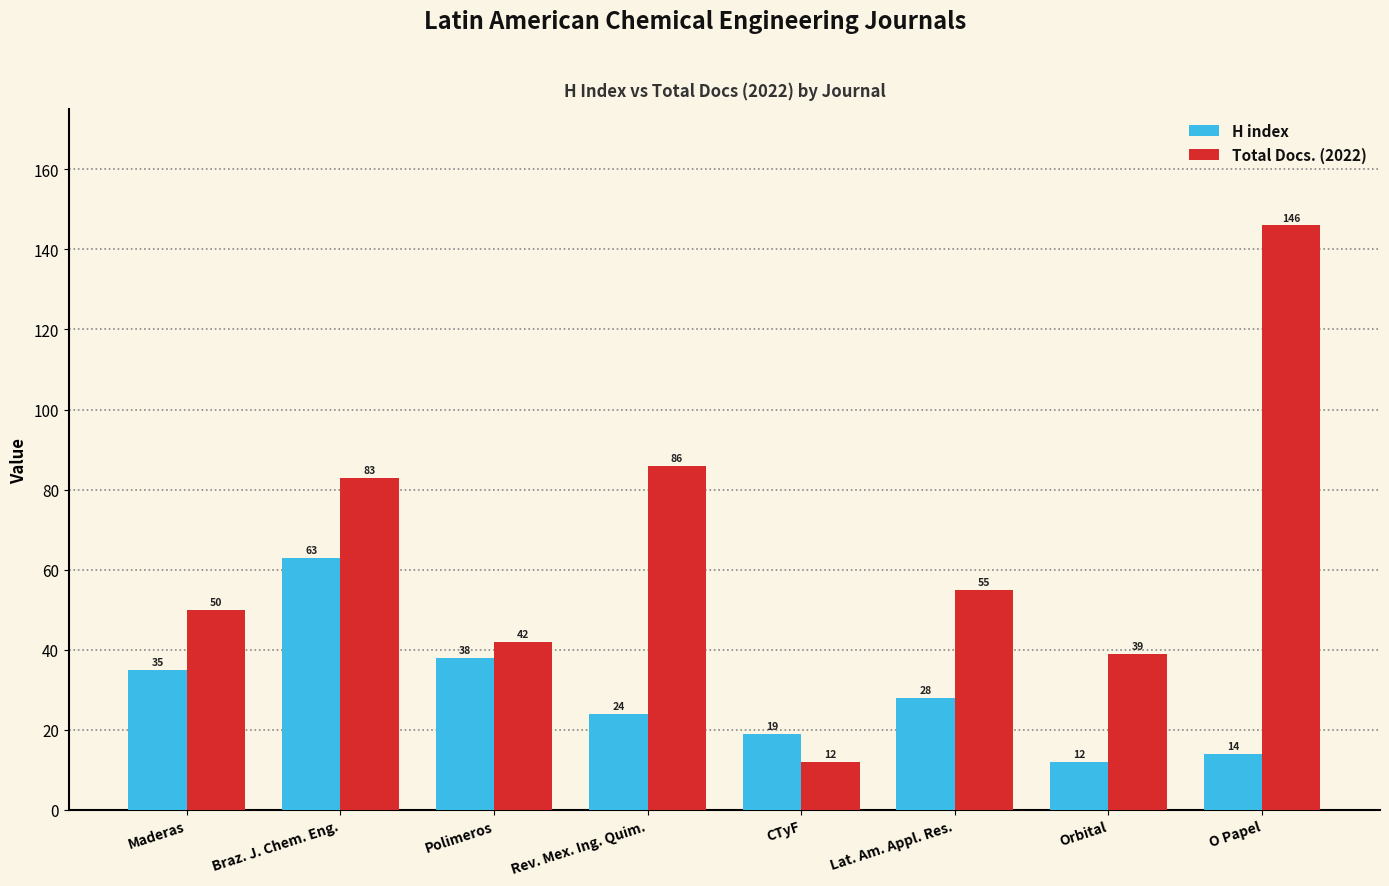

The H index series shows 63 at Braz. J. Chem. Eng.. True or false?

True